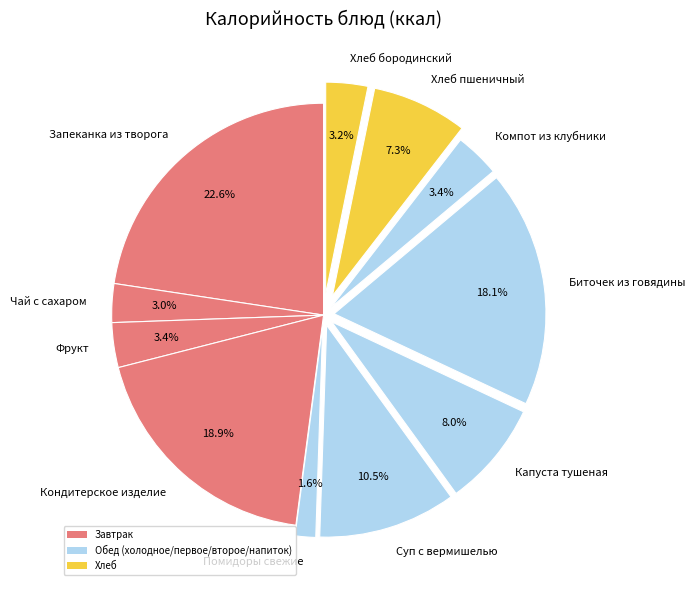

Which has a higher value, Хлеб пшеничный or Запеканка из творога?

Запеканка из творога